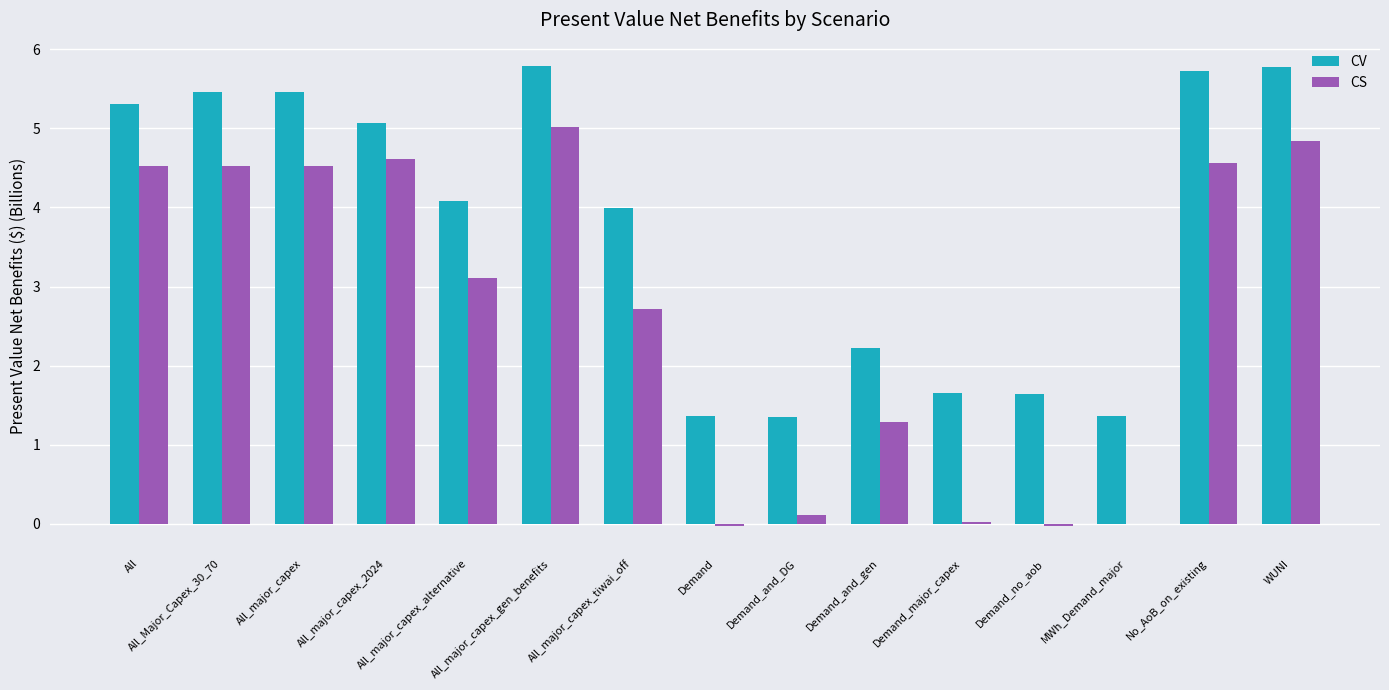

Which series has the largest range (max minus min)?

CS